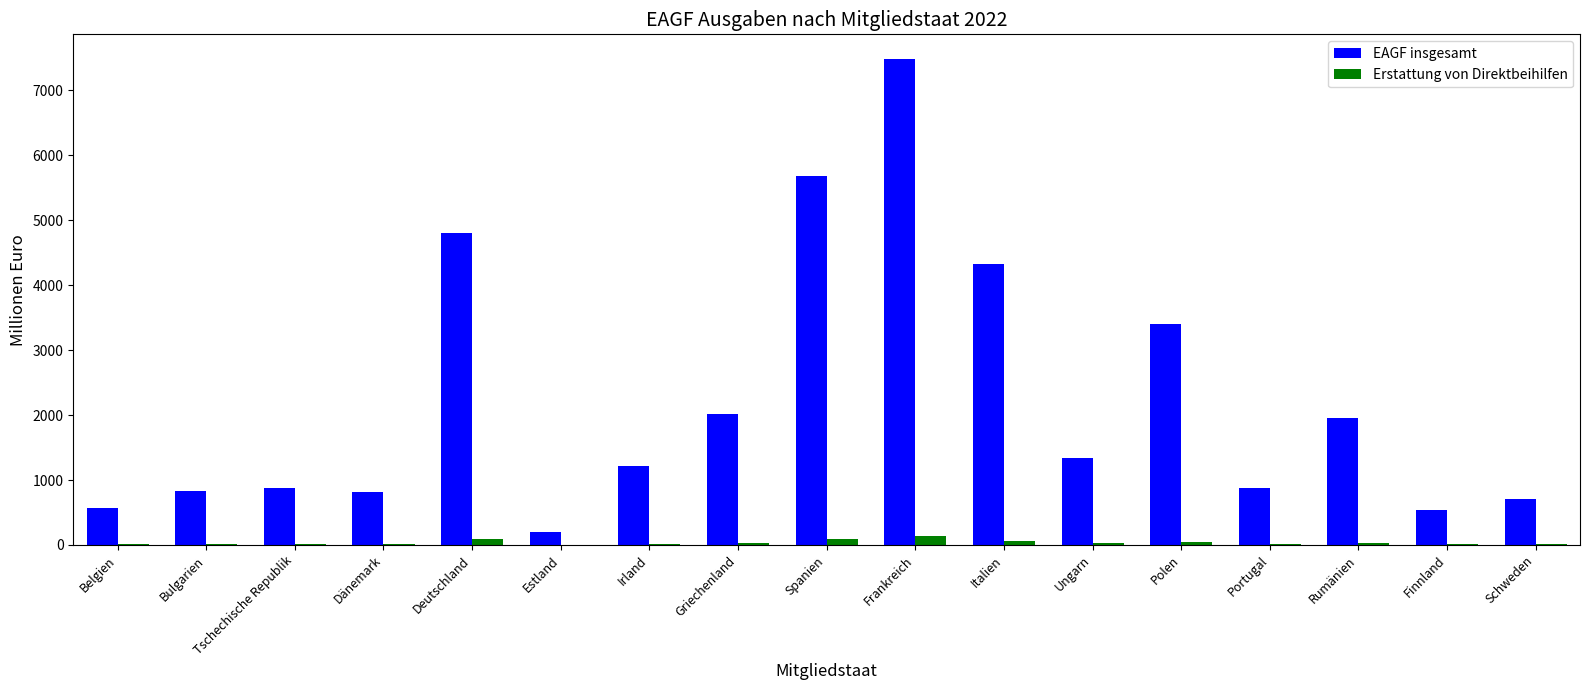

What is the sum of all EAGF insgesamt values?

37628.2